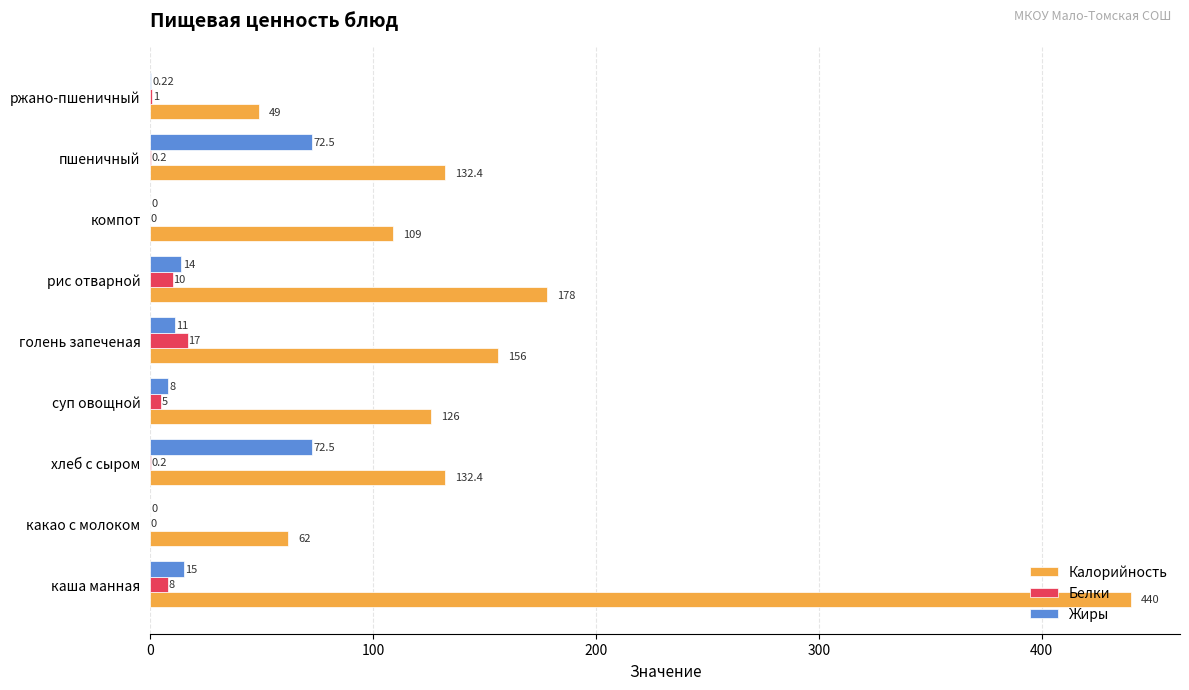

What is the total value across all series at суп овощной?

139.0